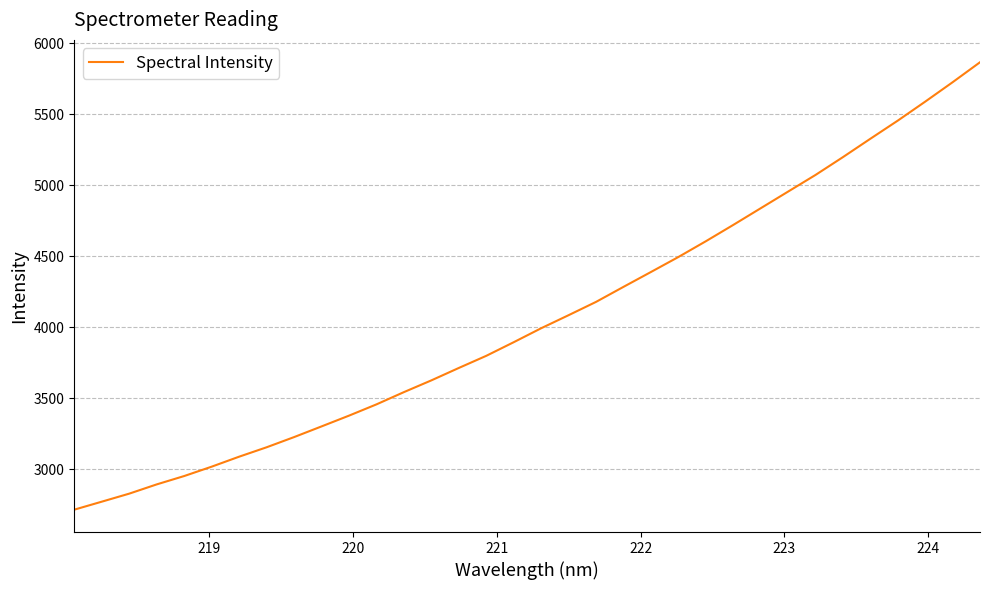

What is the greatest value displayed?

5866.0